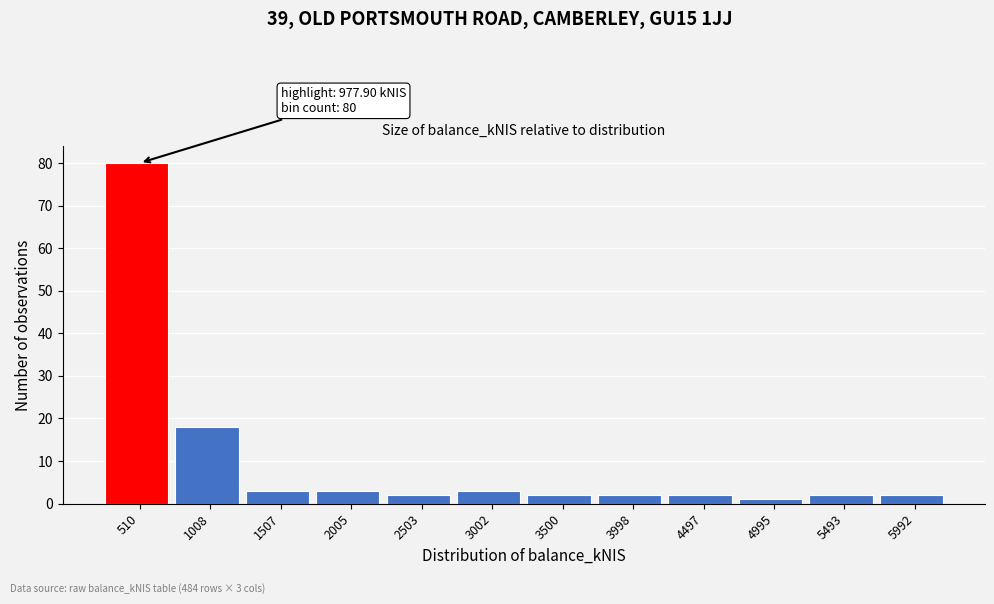

Reading left to right, extract all data points from this chart.

510=80	1008=18	1507=3	2005=3	2503=2	3002=3	3500=2	3998=2	4497=2	4995=1	5493=2	5992=2